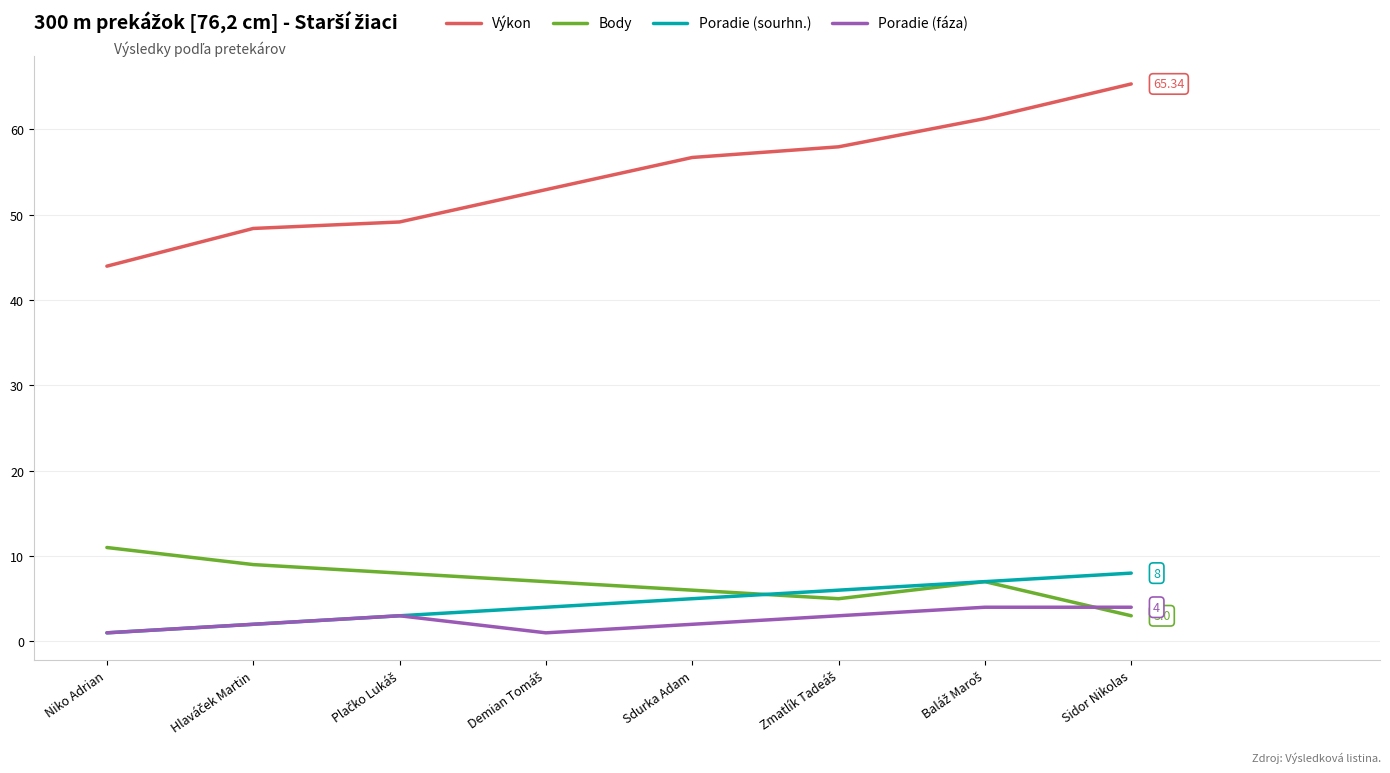

What is the smallest value displayed?

1.0